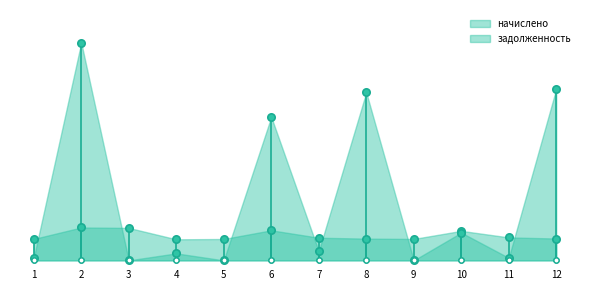

At which category is the sum across all series the highest?

2